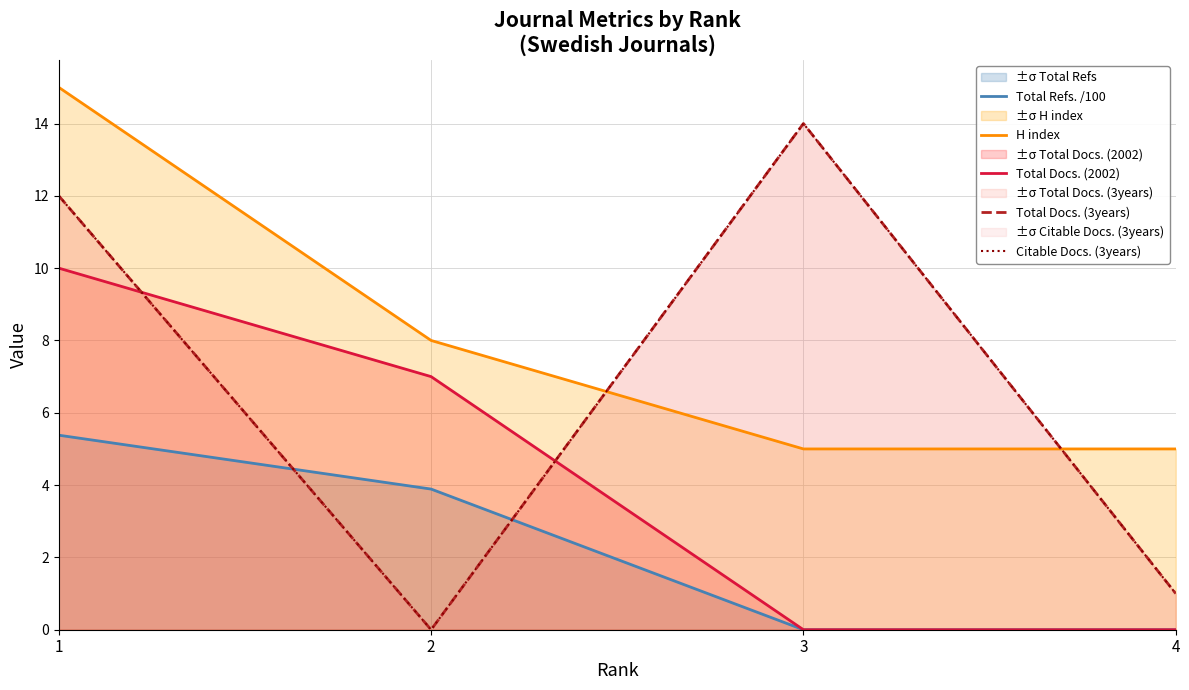

The Total Refs. /100 series shows -1.8 at 4. True or false?

False